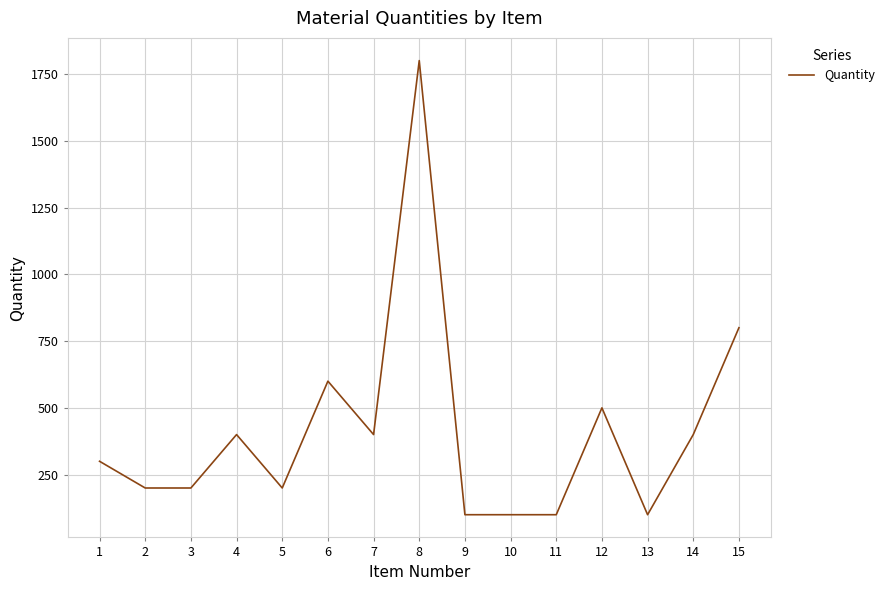

Is it true that the value at 12 is 138?

False